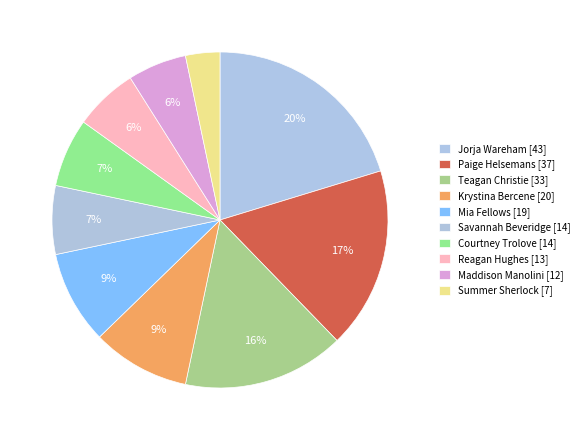

Does any single category account for the majority?

No